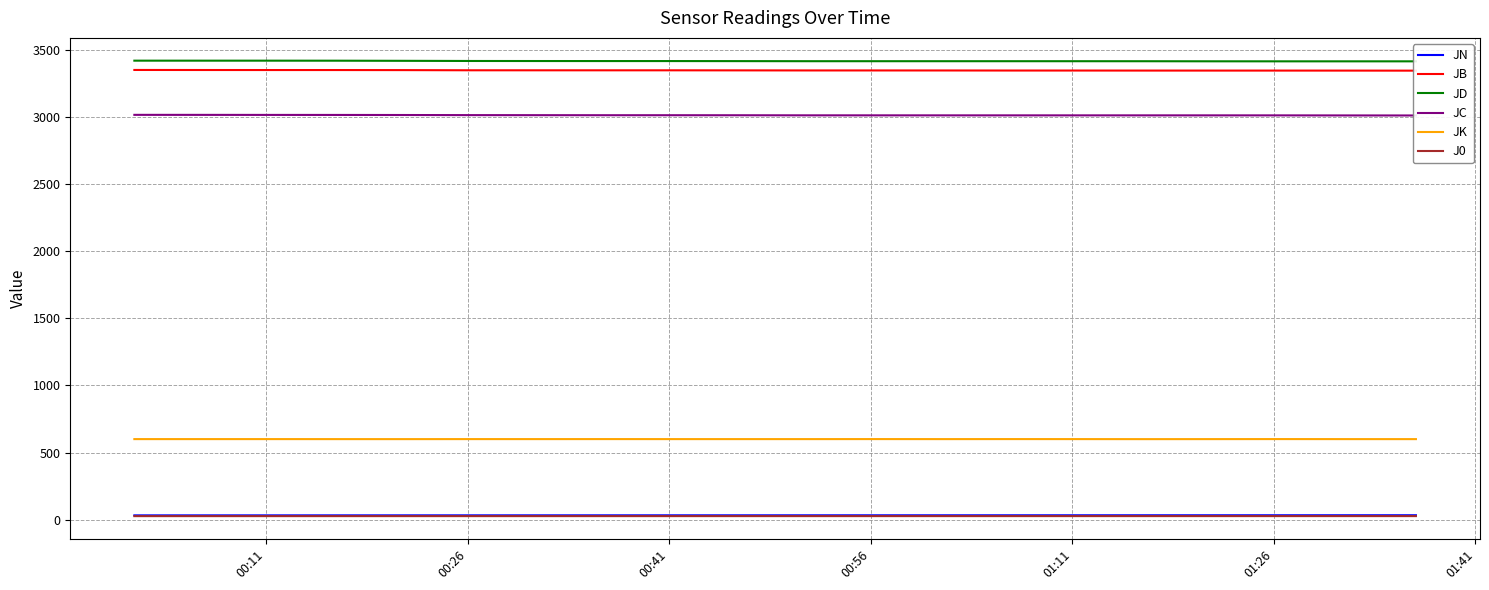

How many lines are shown in the chart?

6